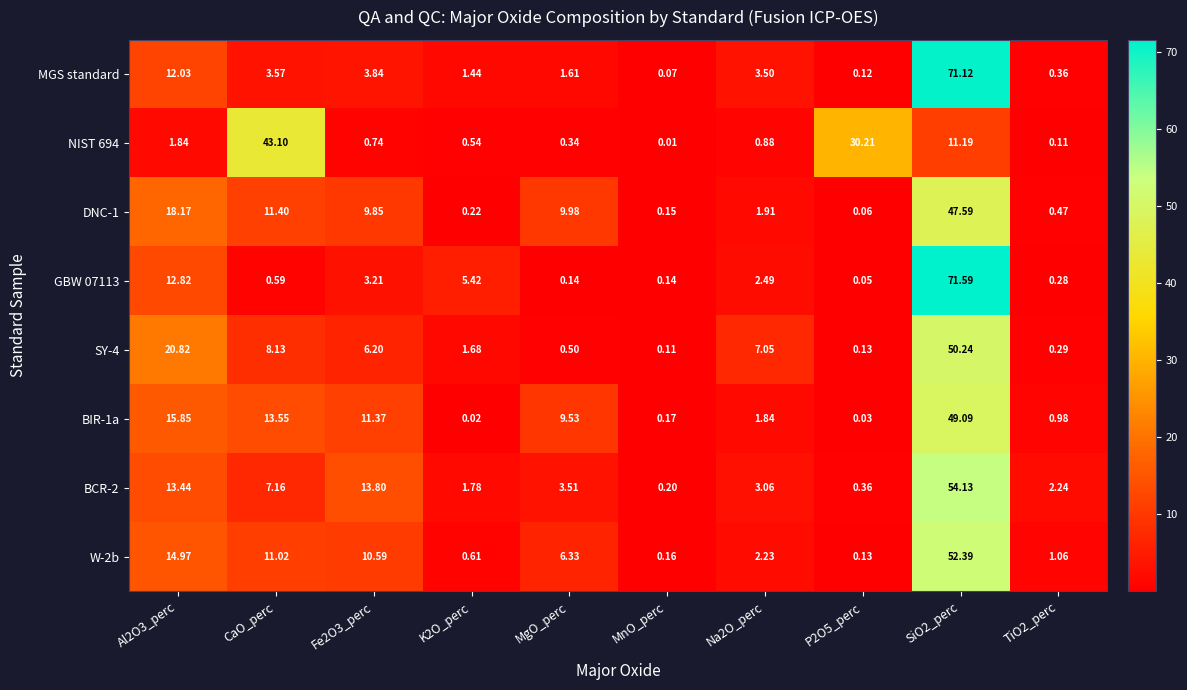

At which label does MGS standard reach its minimum?

MnO_perc